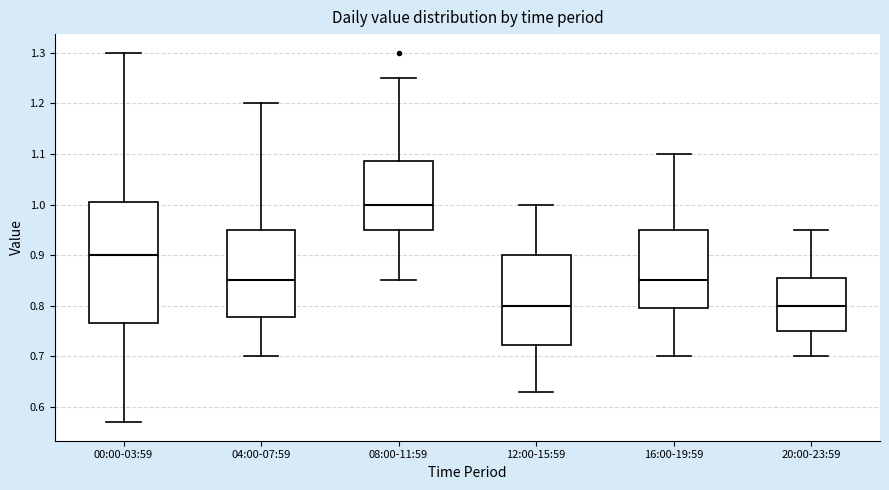

Where is the lower edge of the box for 12:00-15:59 on the y-axis? The values are not printed on the chart, so give them approximately, as read against the axis.

0.72